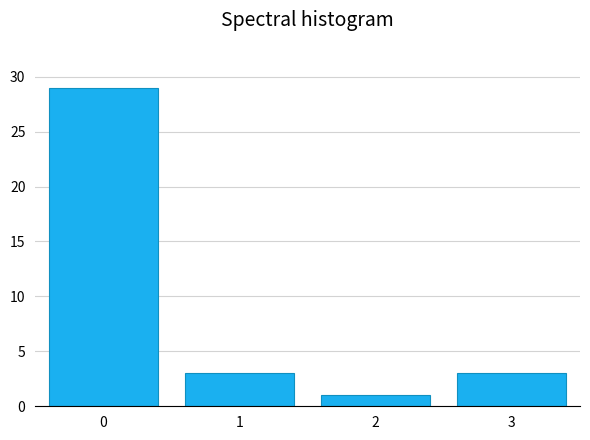

Reading right to left, what are all the values shown in this chart?

3	1	3	29